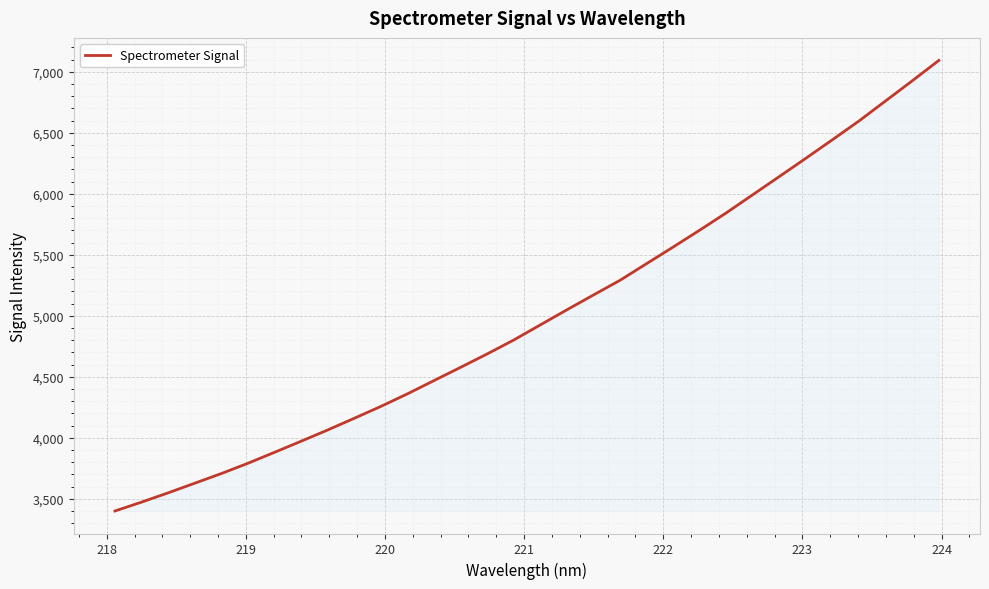

What is the minimum value shown in the chart?

3400.0